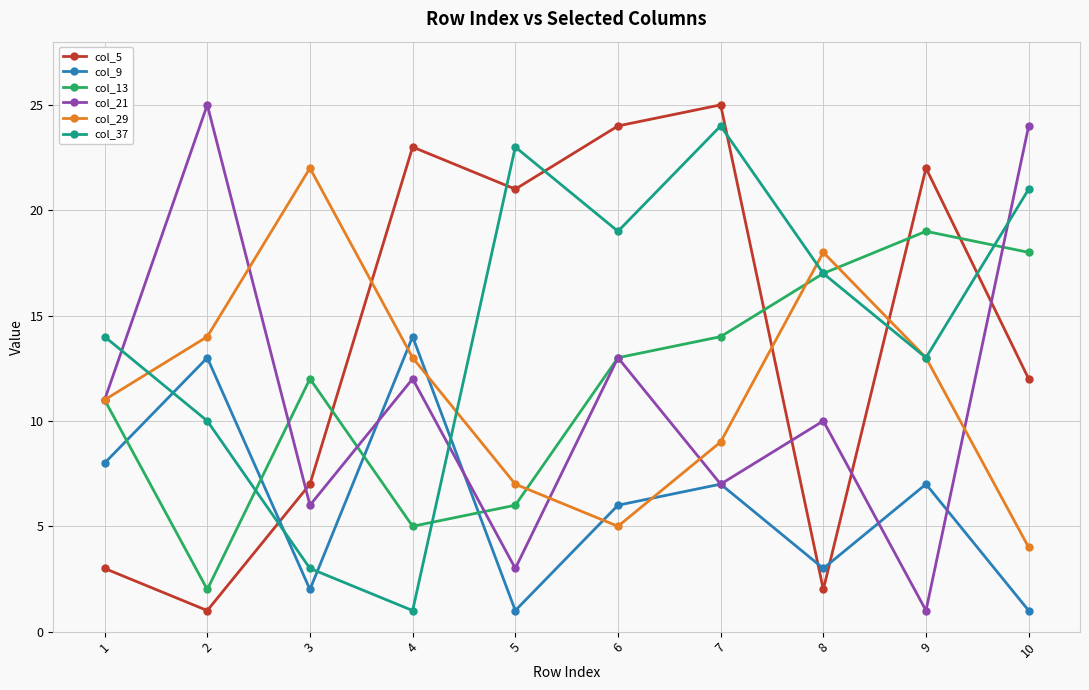

What is the difference between the maximum and minimum values in the col_5 series?

24